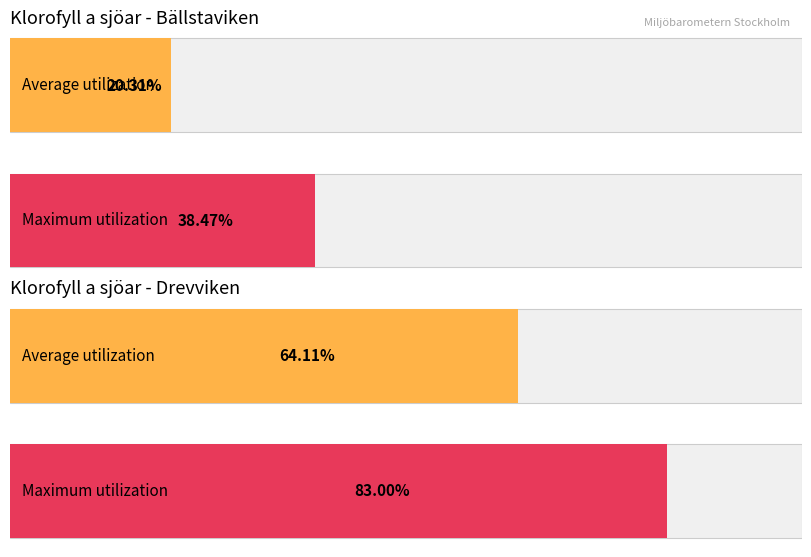

The value of Maximum utilization at Drevviken 1984 is 7.1. True or false?

False